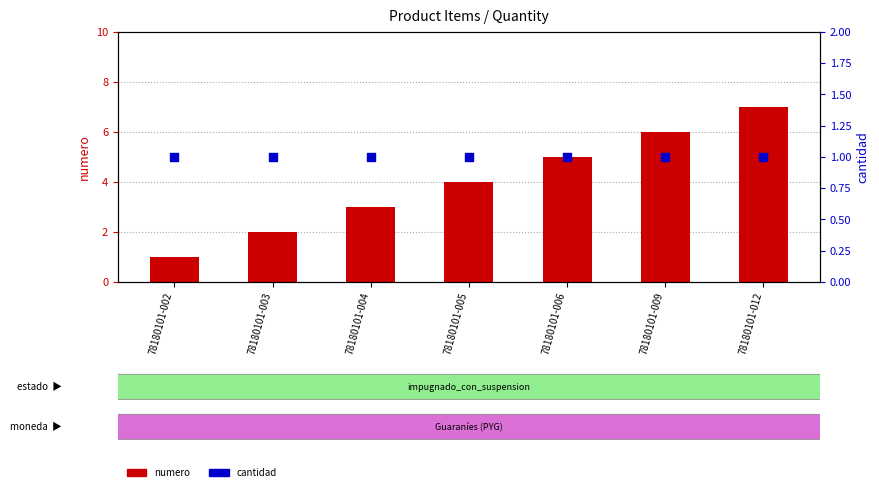

Which series has the largest total across all categories?

numero